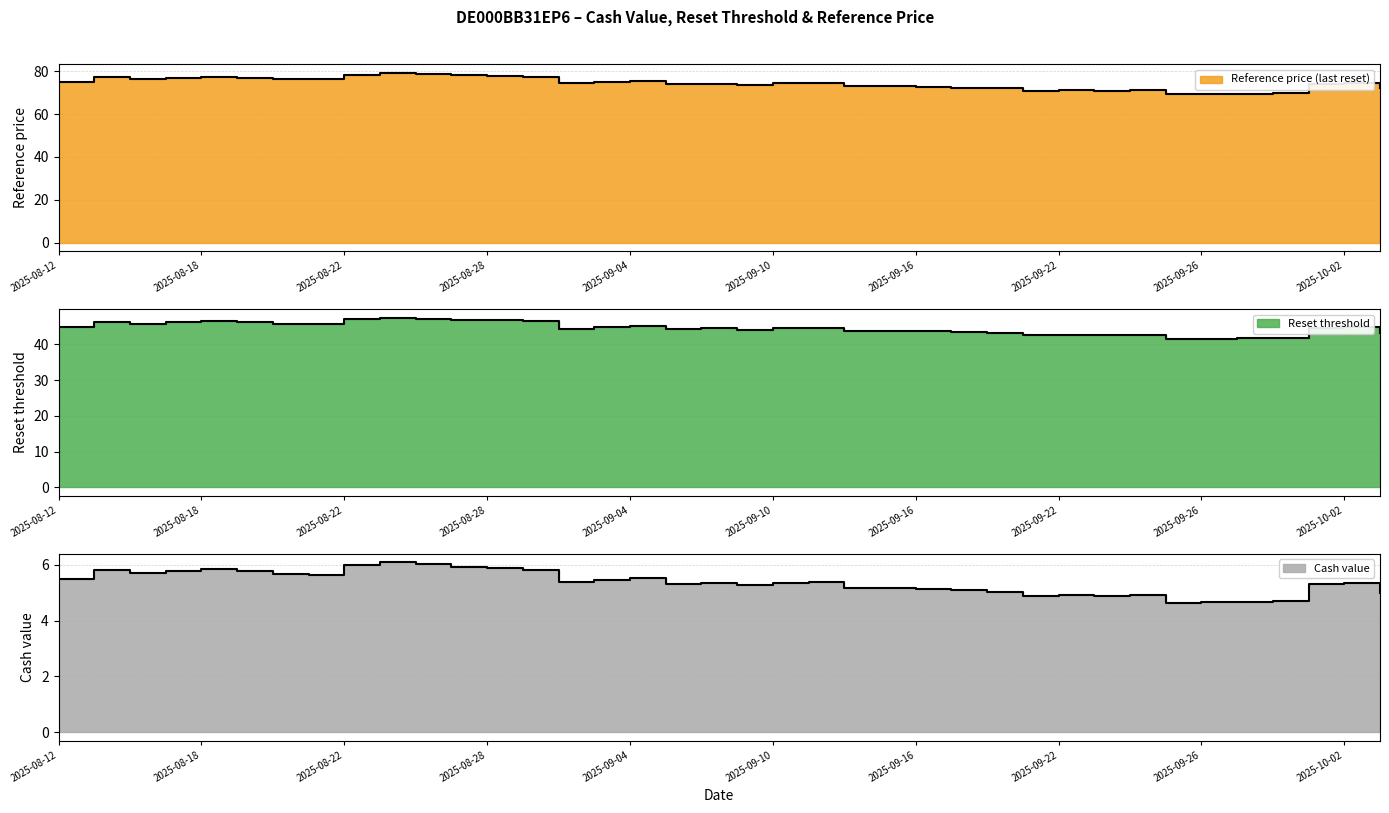

Which label corresponds to the largest value in the chart?

2025-08-25